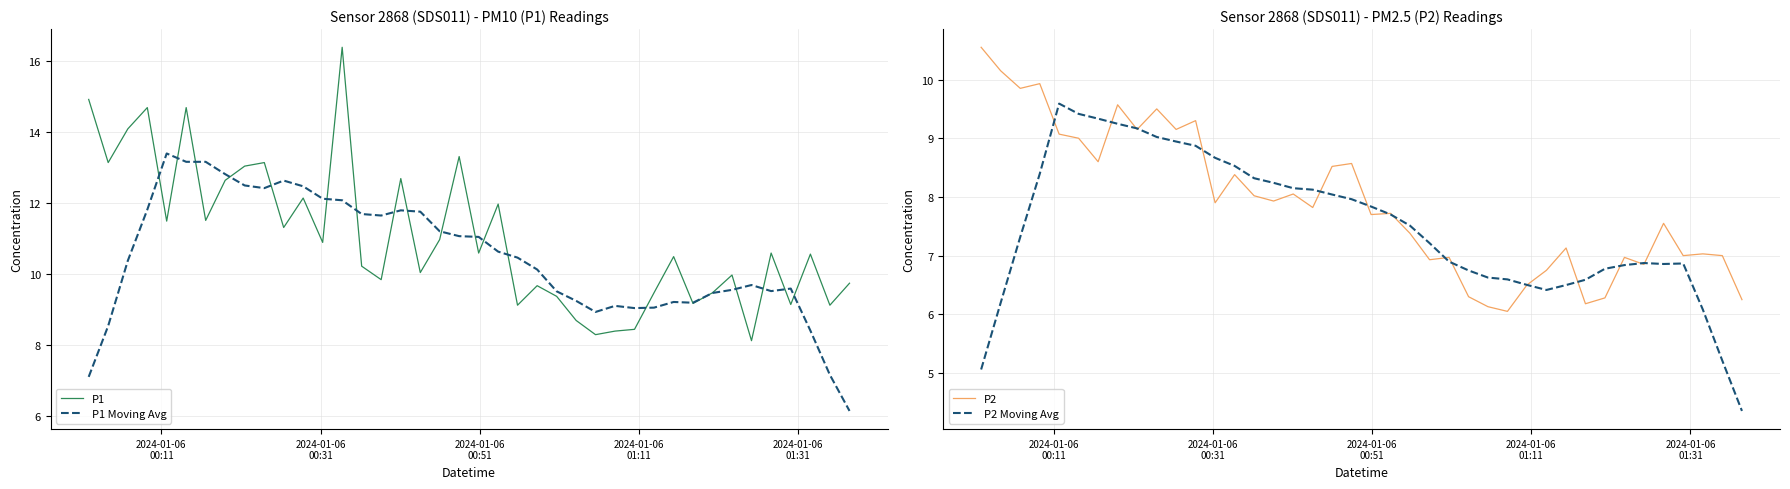

What is the highest value of the P1 series?

16.4